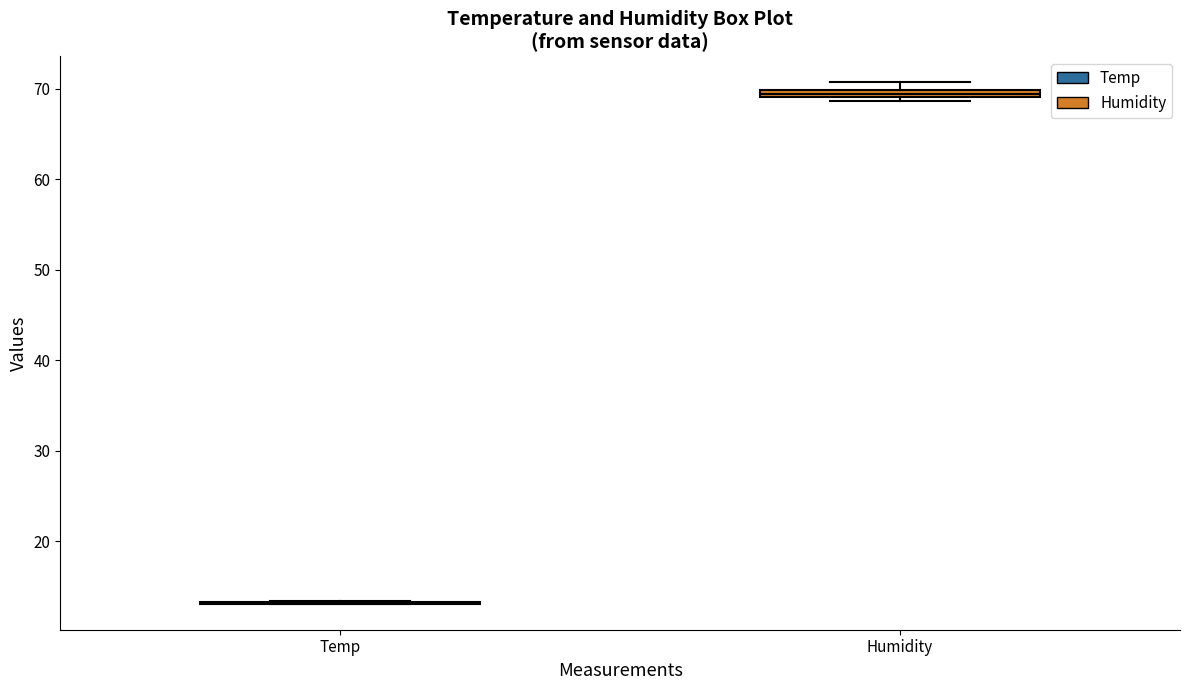

Where is the lower edge of the box for Humidity on the y-axis? The values are not printed on the chart, so give them approximately, as read against the axis.

69